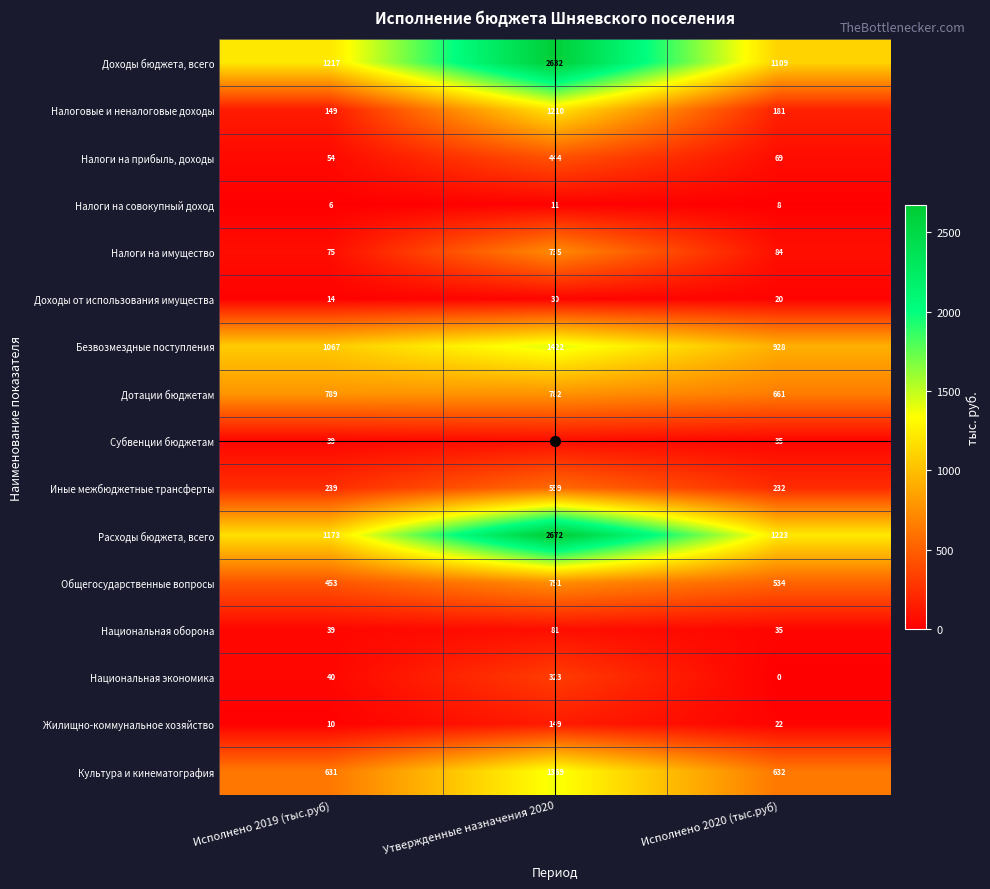

Which series has the widest spread of values?

Доходы бюджета, всего